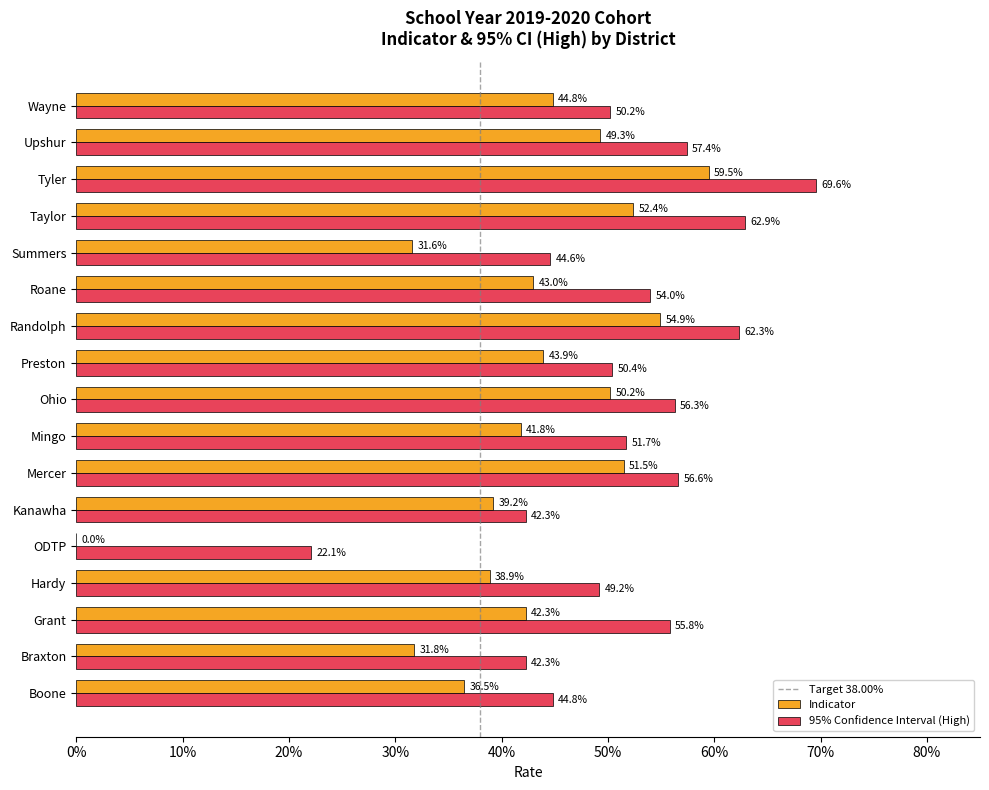

The Indicator series shows 0.5 at Taylor. True or false?

True